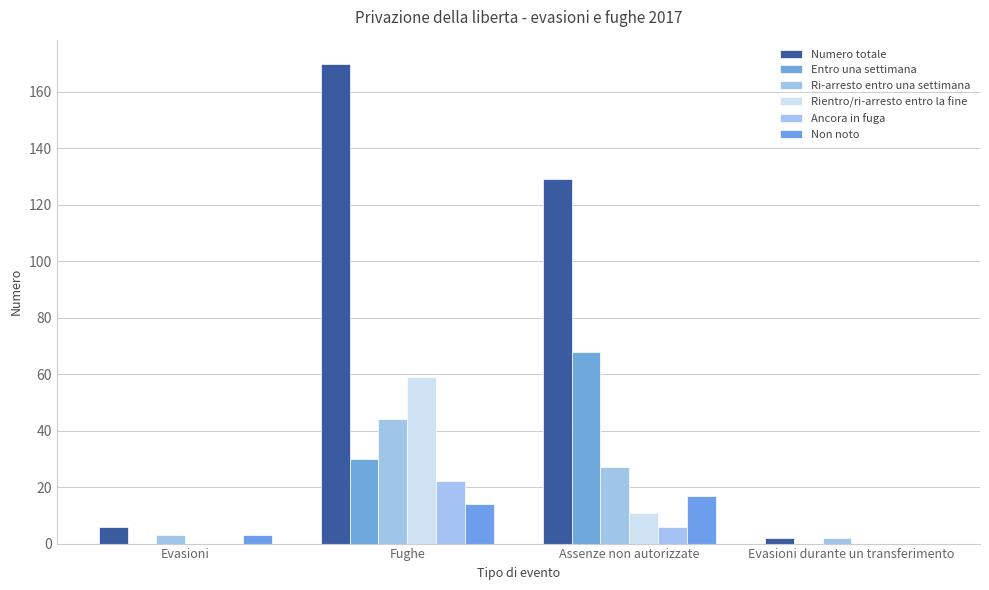

How many data points does each series have?

4